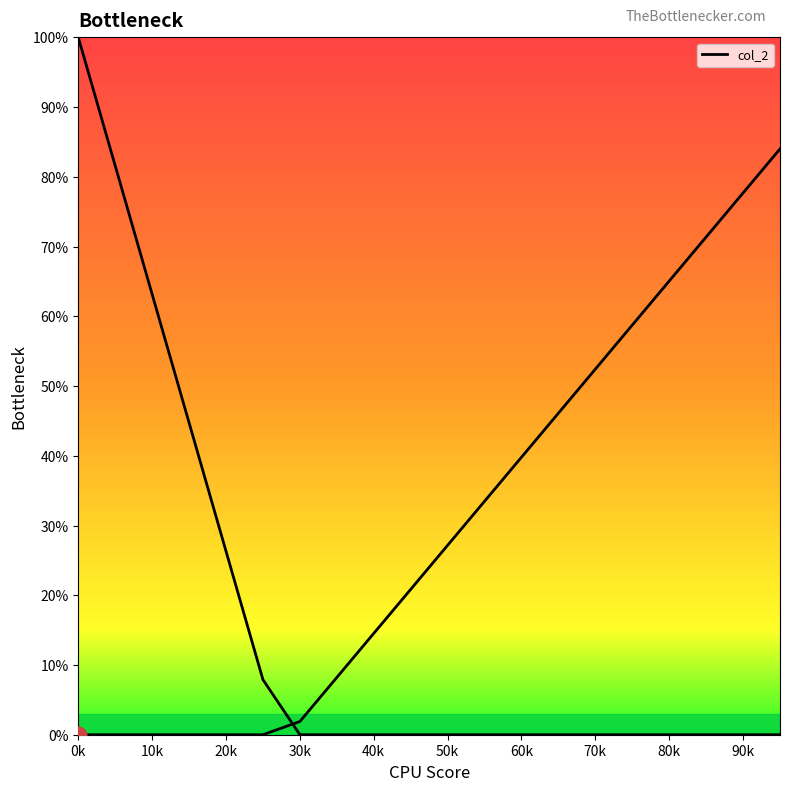

How many distinct data groups are displayed?

1